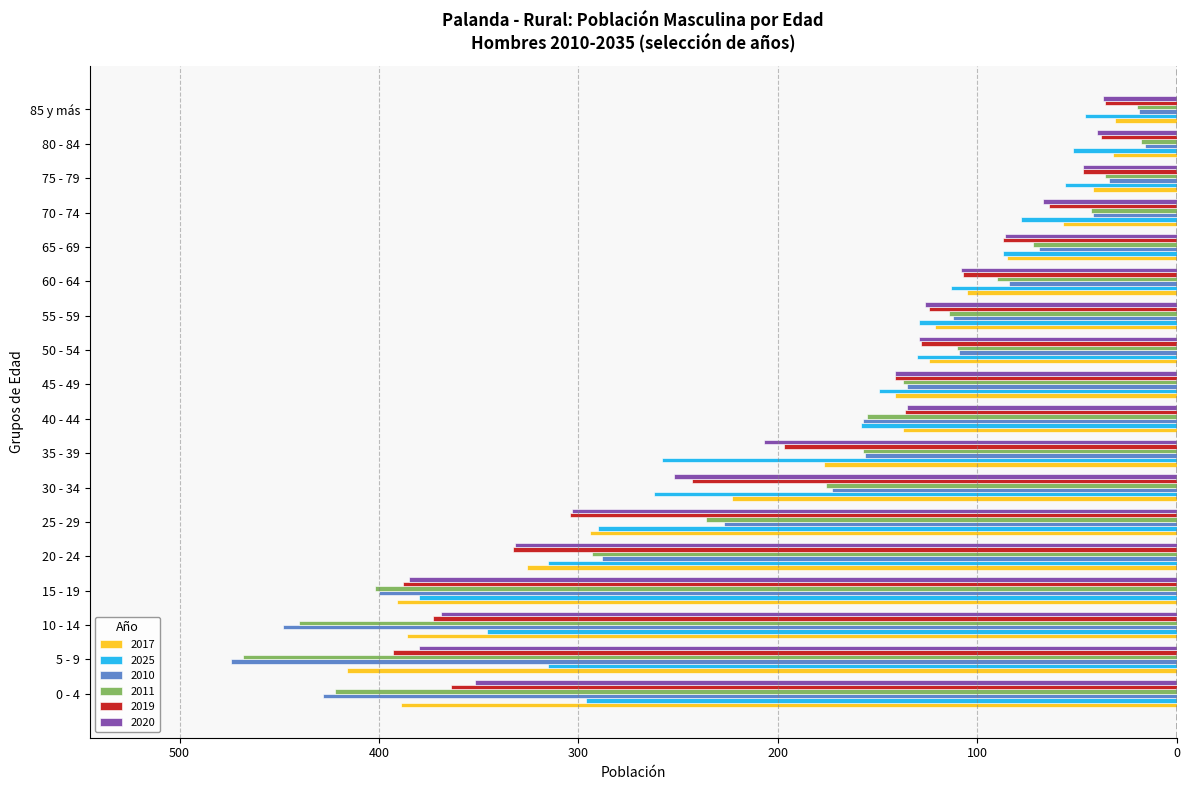

What are all the series names shown in the legend?

2017, 2025, 2010, 2011, 2019, 2020